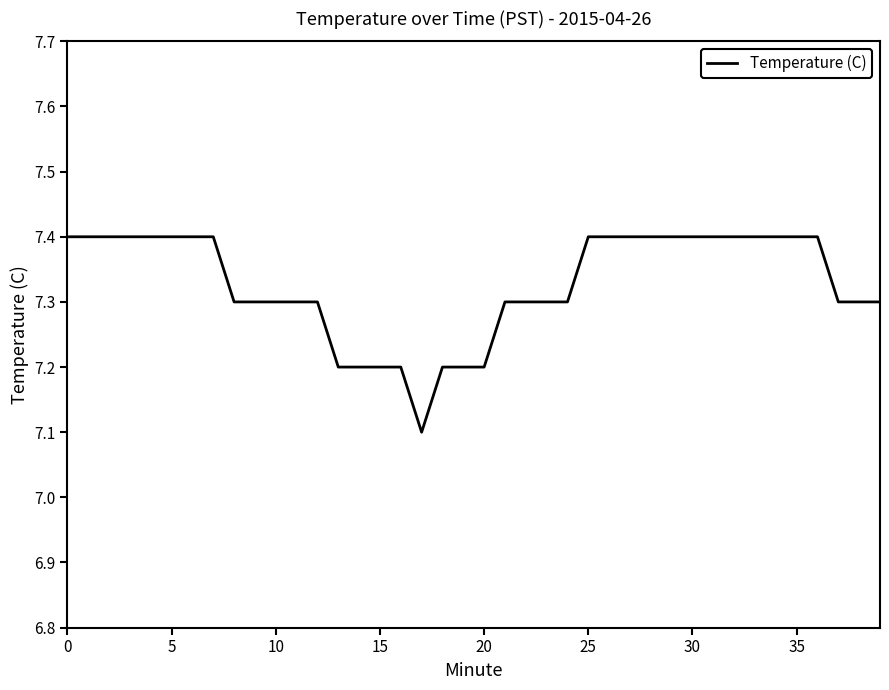

What is the minimum value shown in the chart?

7.1